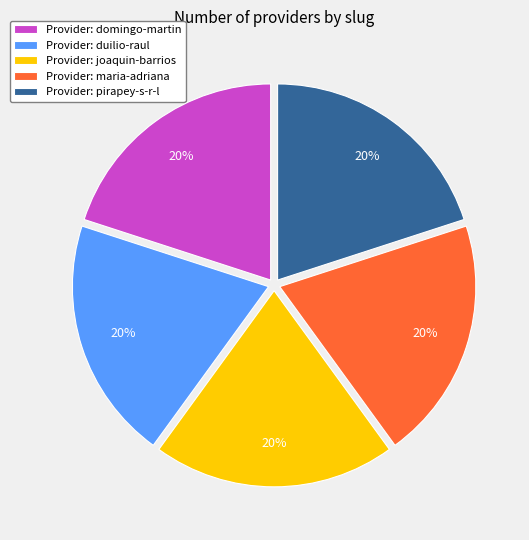

To the nearest percent, what portion does Provider: joaquin-barrios represent?

20%